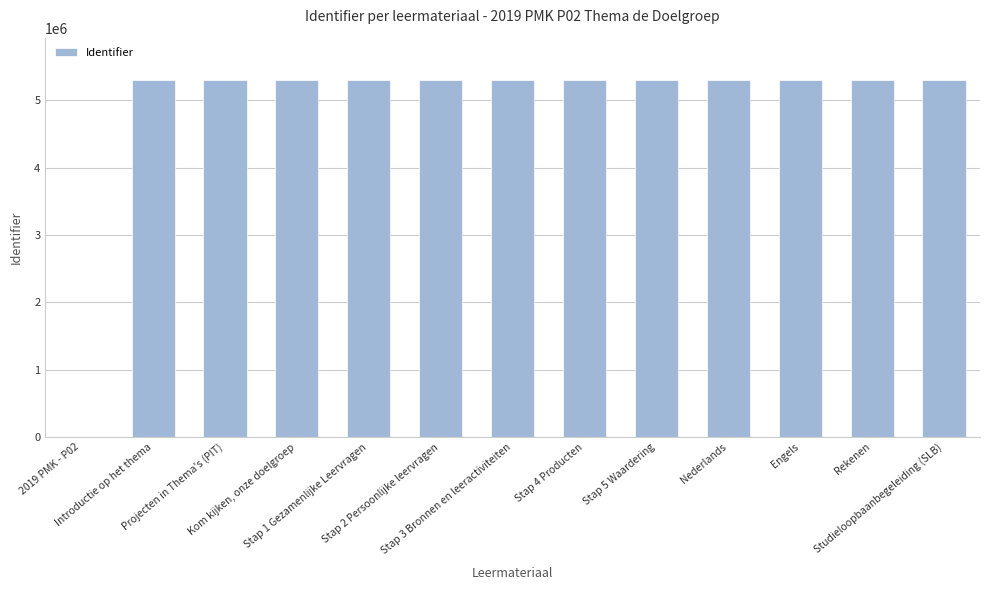

What is the greatest value displayed?

5291985